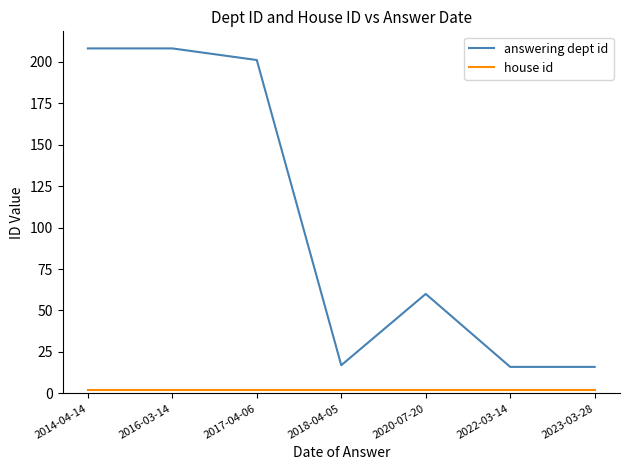

At which label is answering dept id closest to 112?

2020-07-20